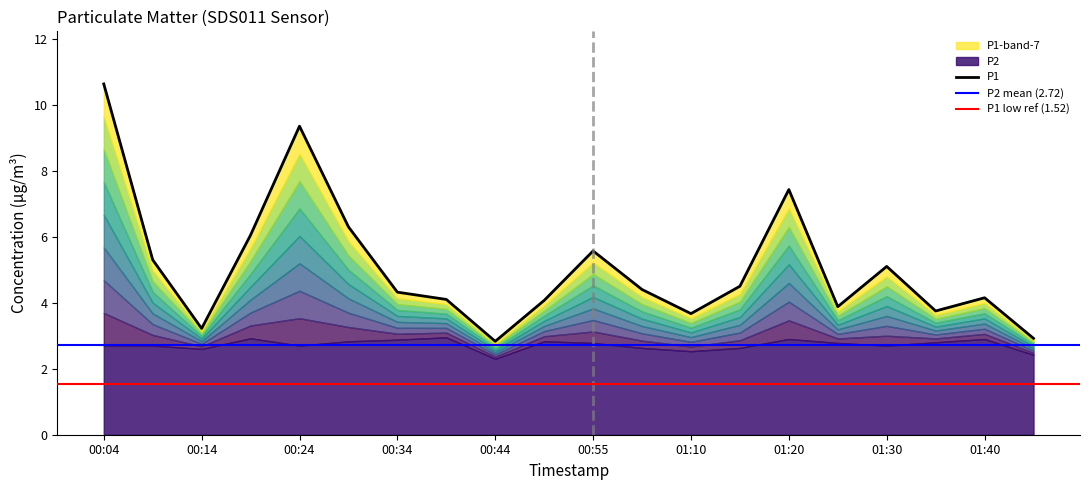

Does the chart have visible grid lines?

No